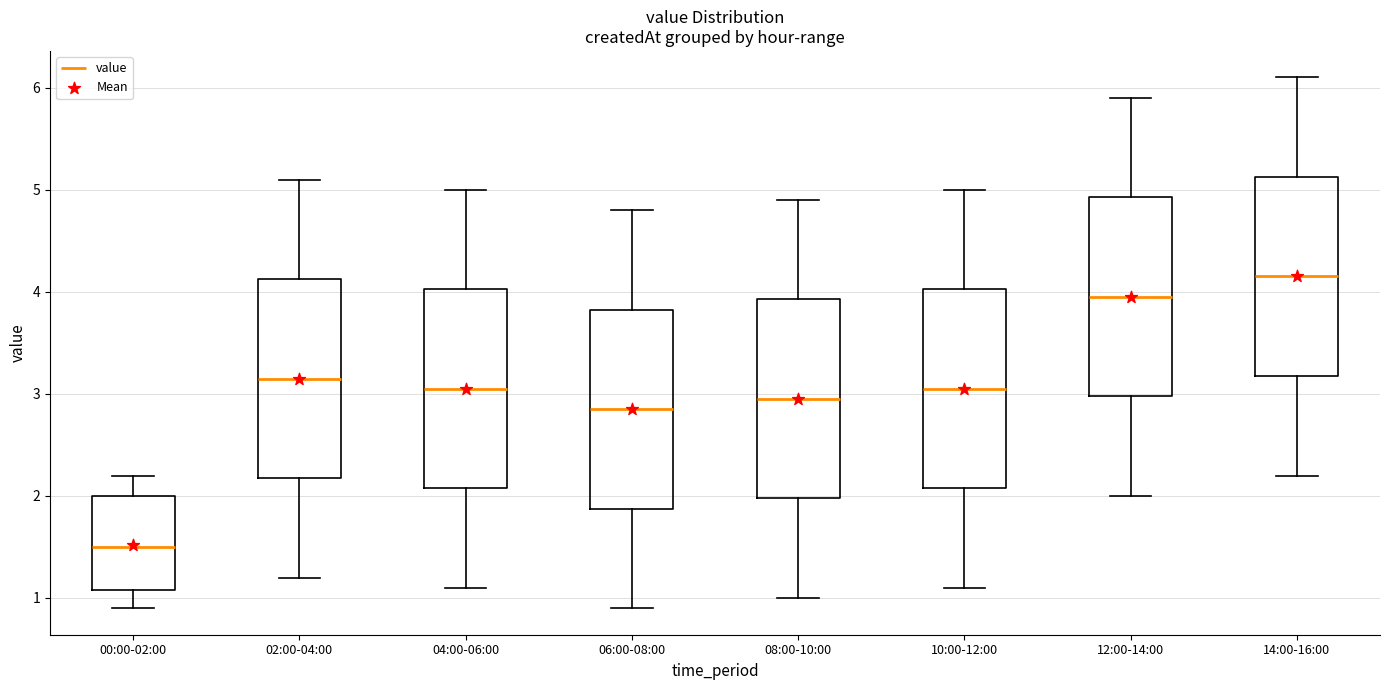

Reading left to right, read every box against the y-axis: the position of its median line, the range the box covers, and the ends of its whiskers. The values are not printed on the chart, so give them approximately, as read against the axis.

00:00-02:00: median 1.5, box 1.1 to 2.0, whiskers 0.9 to 2.2
02:00-04:00: median 3.2, box 2.2 to 4.1, whiskers 1.2 to 5.1
04:00-06:00: median 3.1, box 2.1 to 4.0, whiskers 1.1 to 5.0
06:00-08:00: median 2.9, box 1.9 to 3.8, whiskers 0.9 to 4.8
08:00-10:00: median 3.0, box 2.0 to 3.9, whiskers 1.0 to 4.9
10:00-12:00: median 3.1, box 2.1 to 4.0, whiskers 1.1 to 5.0
12:00-14:00: median 4.0, box 3.0 to 4.9, whiskers 2.0 to 5.9
14:00-16:00: median 4.2, box 3.2 to 5.1, whiskers 2.2 to 6.1